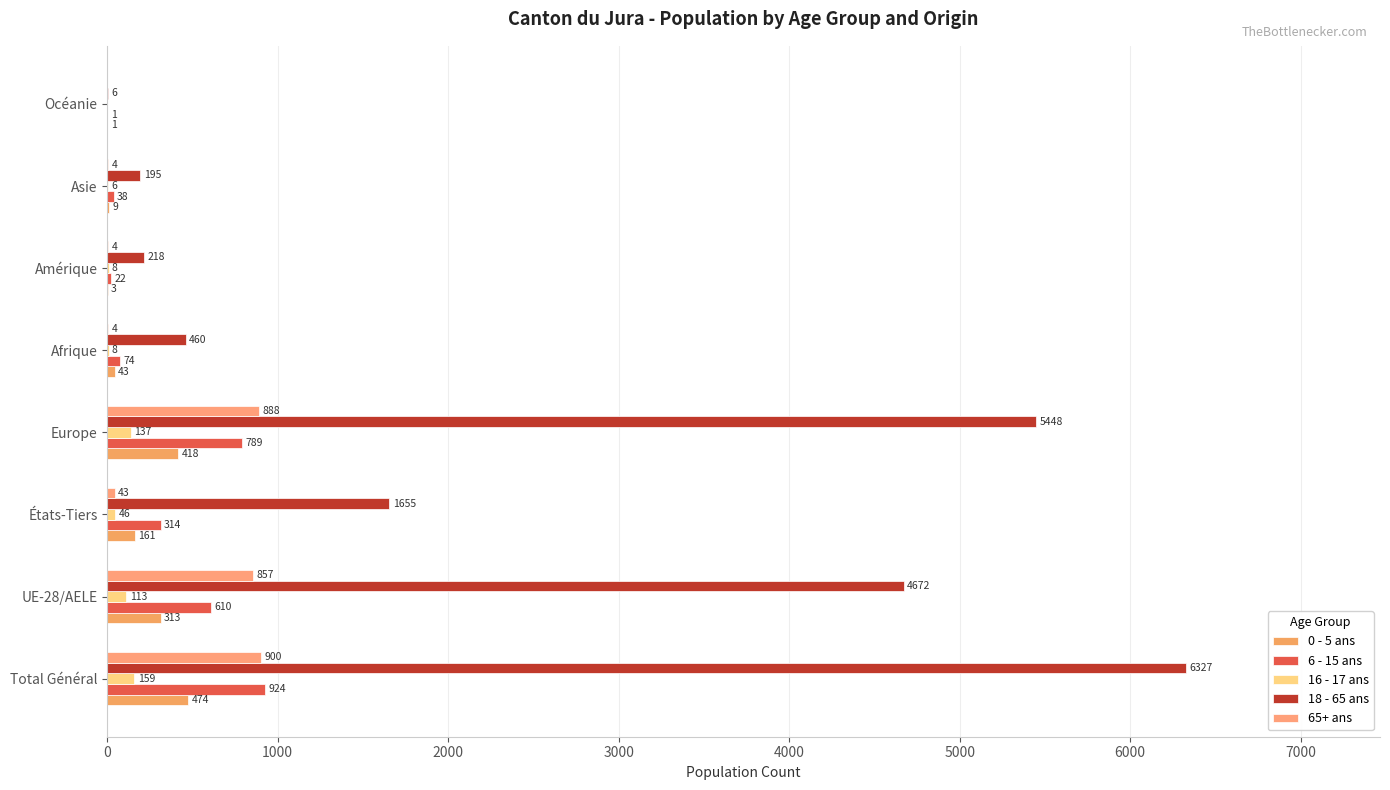

What is the difference between the maximum and minimum values in the 65+ ans series?

900